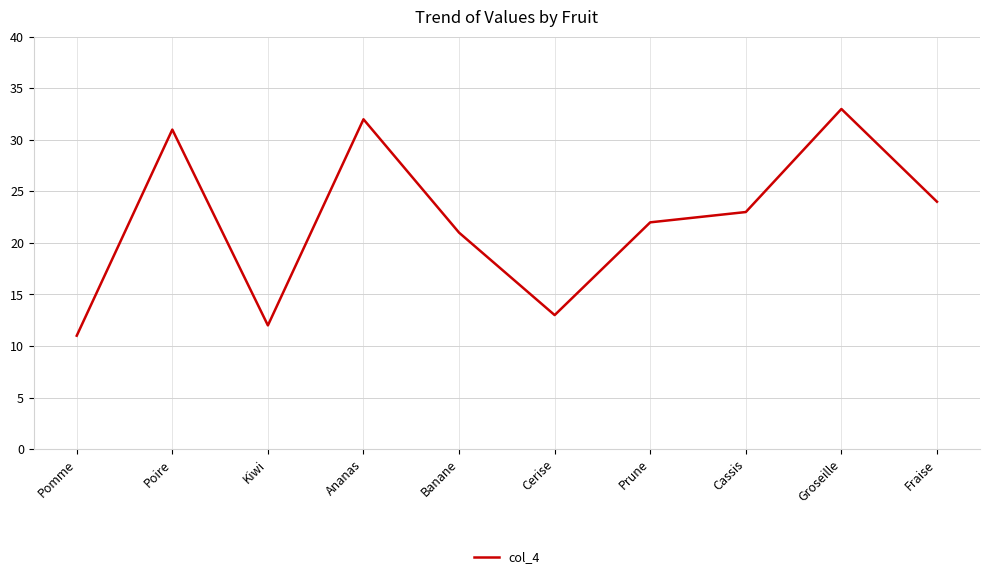

Reading left to right, what are all the values shown in this chart?

Pomme=11	Poire=31	Kiwi=12	Ananas=32	Banane=21	Cerise=13	Prune=22	Cassis=23	Groseille=33	Fraise=24